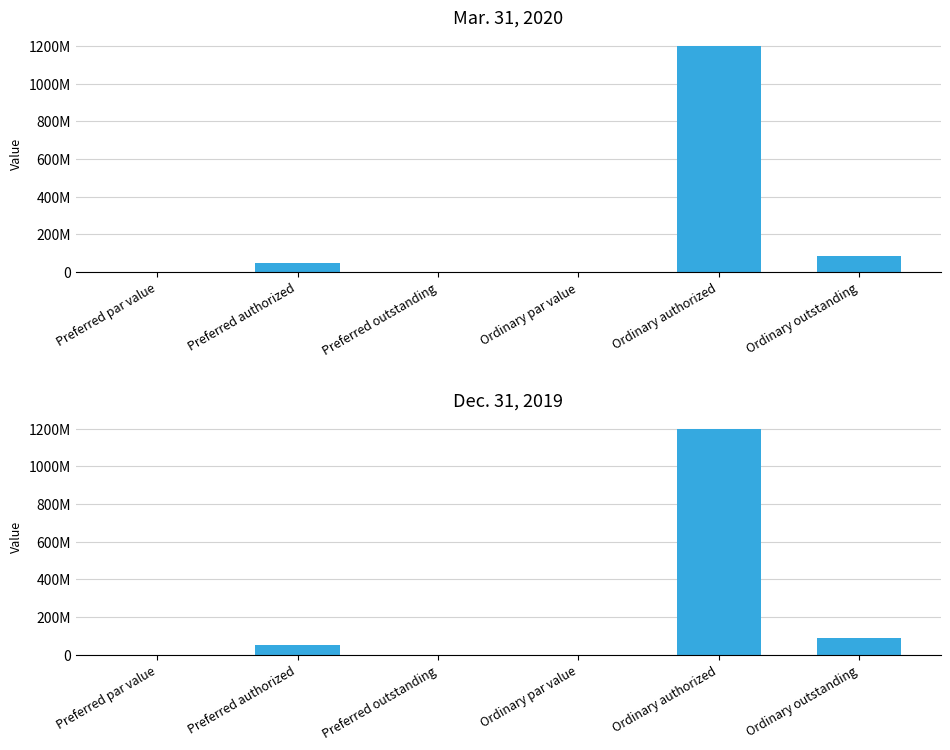

What is the difference between the Mar. 31, 2020 values at Ordinary authorized and Preferred authorized?

1150000000.0